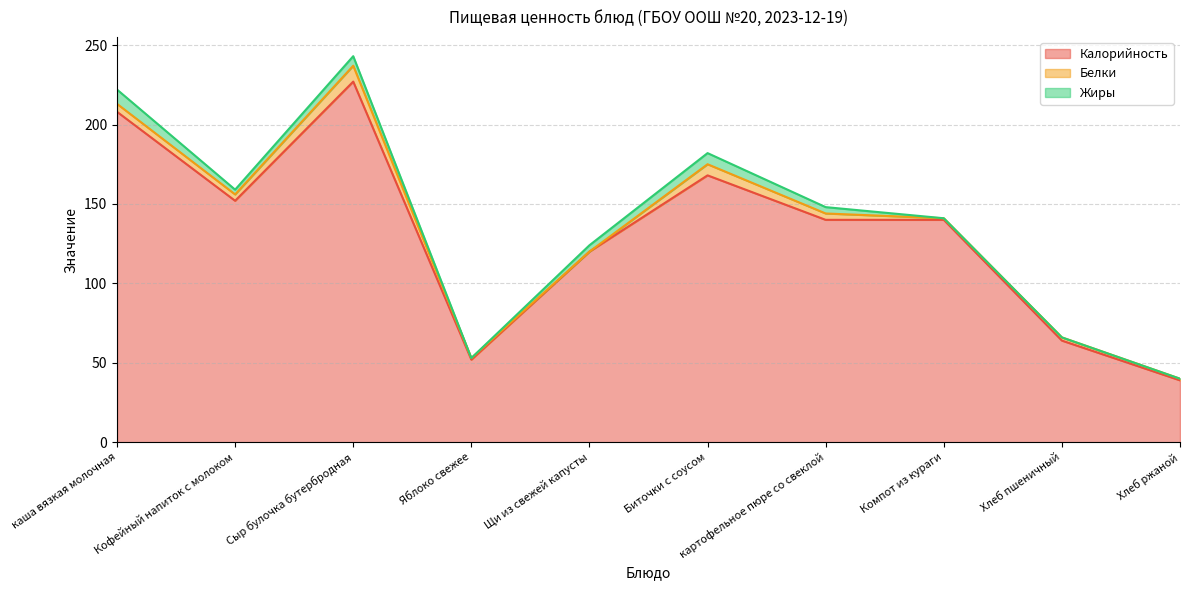

List the labels in order of Калорийность value, smallest first.

Хлеб ржаной, Яблоко свежее, Хлеб пшеничный, Щи из свежей капусты, картофельное пюре со свеклой, Компот из кураги, Кофейный напиток с молоком, Биточки с соусом, каша вязкая молочная, Сыр булочка бутербродная